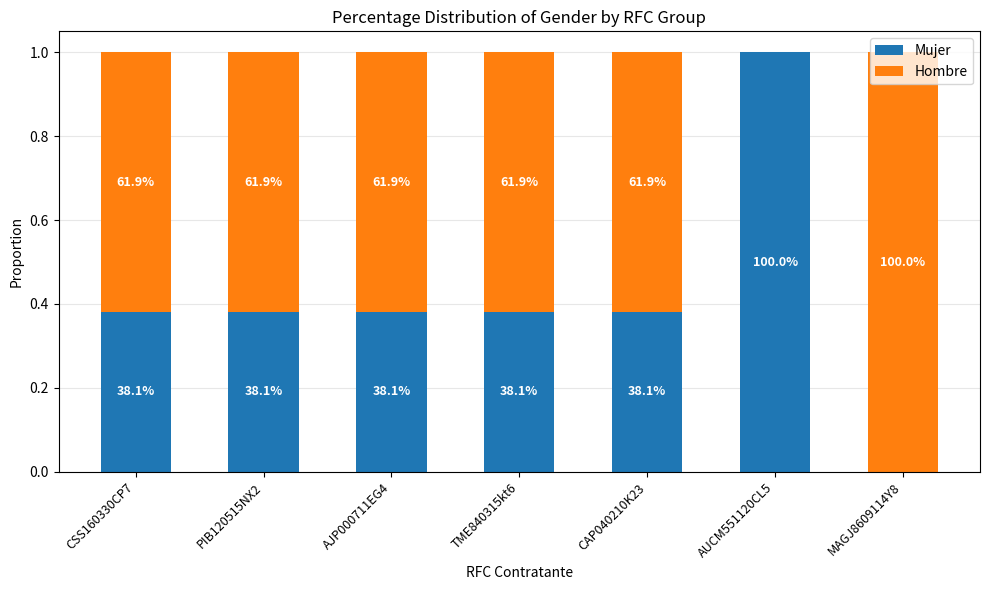

True or false: Mujer has a value of 0.4 at CAP040210K23.

True